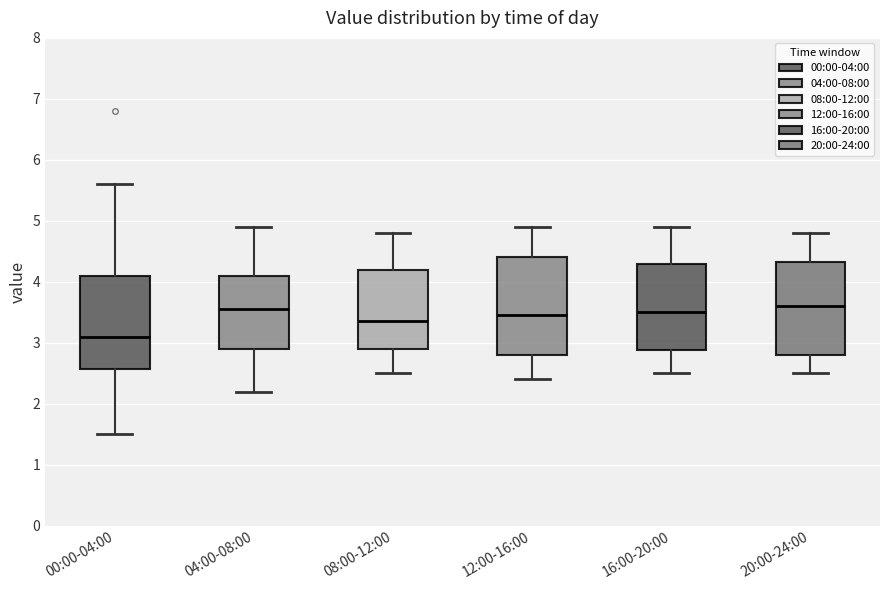

Where is the lower edge of the box for 20:00-24:00 on the y-axis? The values are not printed on the chart, so give them approximately, as read against the axis.

2.8